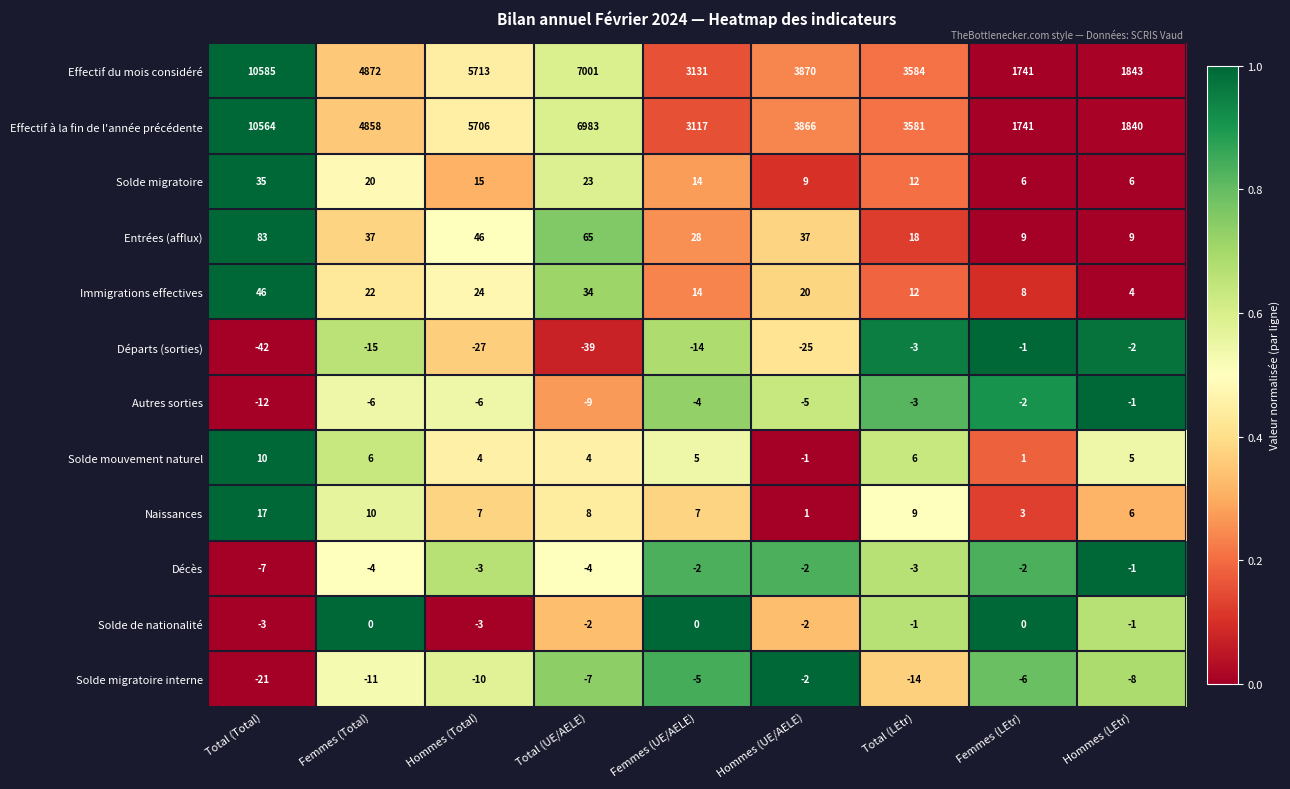

Which series has the widest spread of values?

Effectif du mois considéré